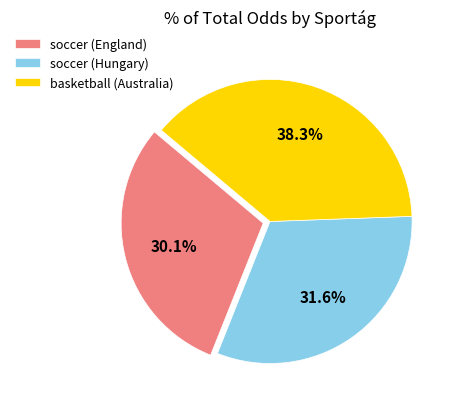

Between basketball (Australia) and soccer (Hungary), which is larger?

basketball (Australia)